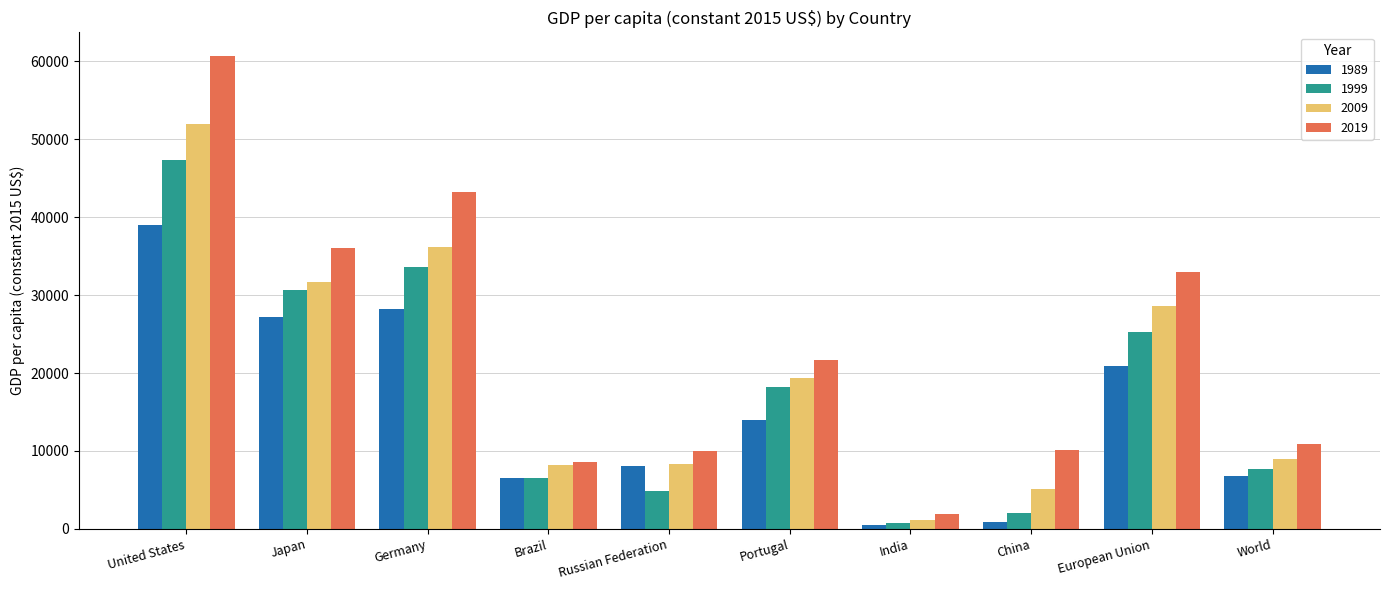

Rank the series at Japan from highest to lowest value.

2019, 2009, 1999, 1989